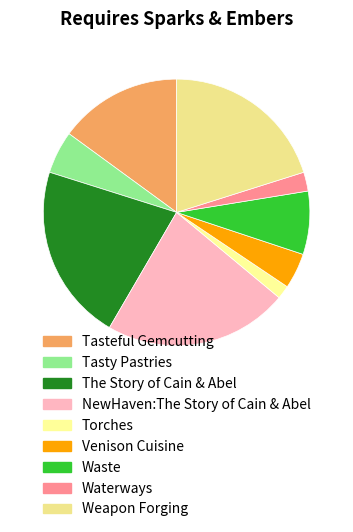

True or false: Tasteful Gemcutting accounts for 15% of the total.

True